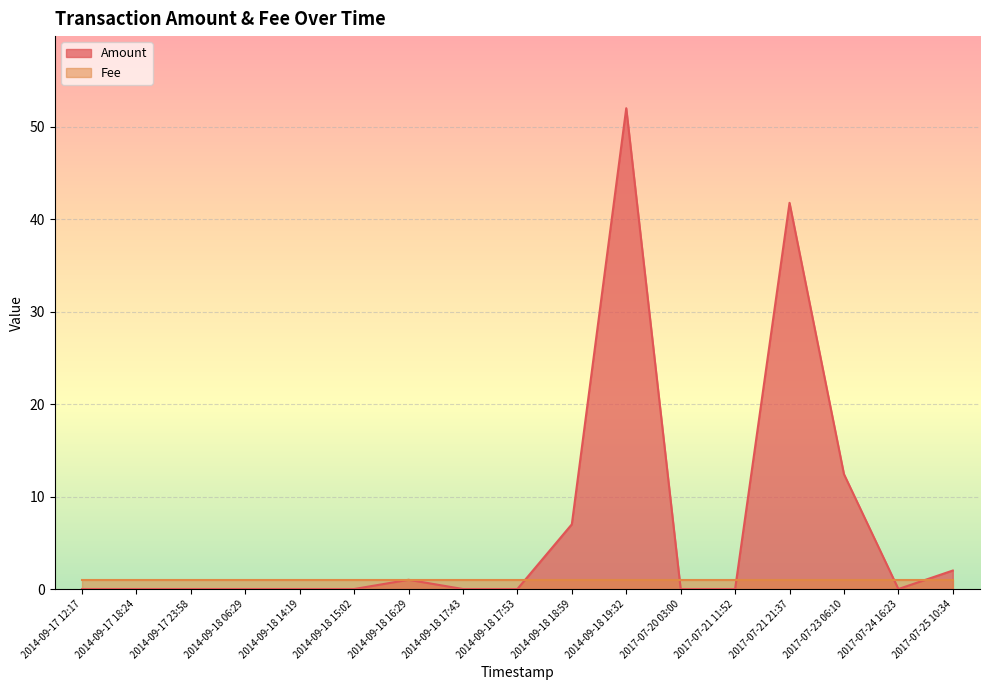

Rank the categories by value from lowest to highest.

2014-09-17 12:17, 2014-09-17 18:24, 2014-09-17 23:58, 2014-09-18 06:29, 2014-09-18 14:19, 2014-09-18 15:02, 2014-09-18 17:43, 2014-09-18 17:53, 2017-07-20 03:00, 2017-07-21 11:52, 2017-07-24 16:23, 2014-09-18 16:29, 2017-07-25 10:34, 2014-09-18 18:59, 2017-07-23 06:10, 2017-07-21 21:37, 2014-09-18 19:32